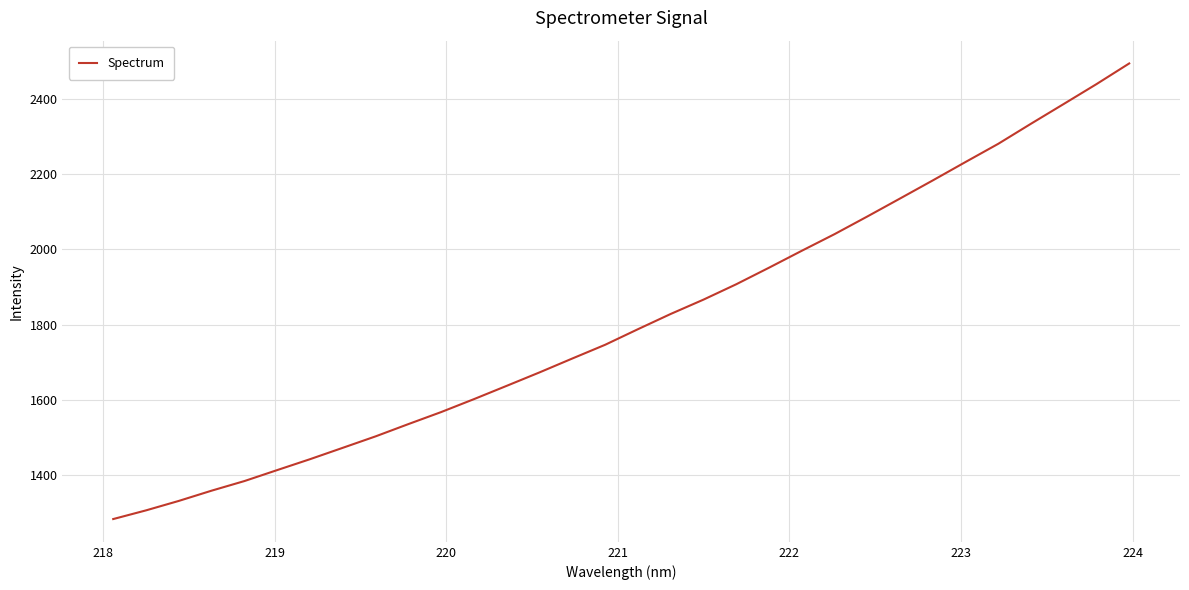

What is the difference between the maximum and minimum values?

1209.2